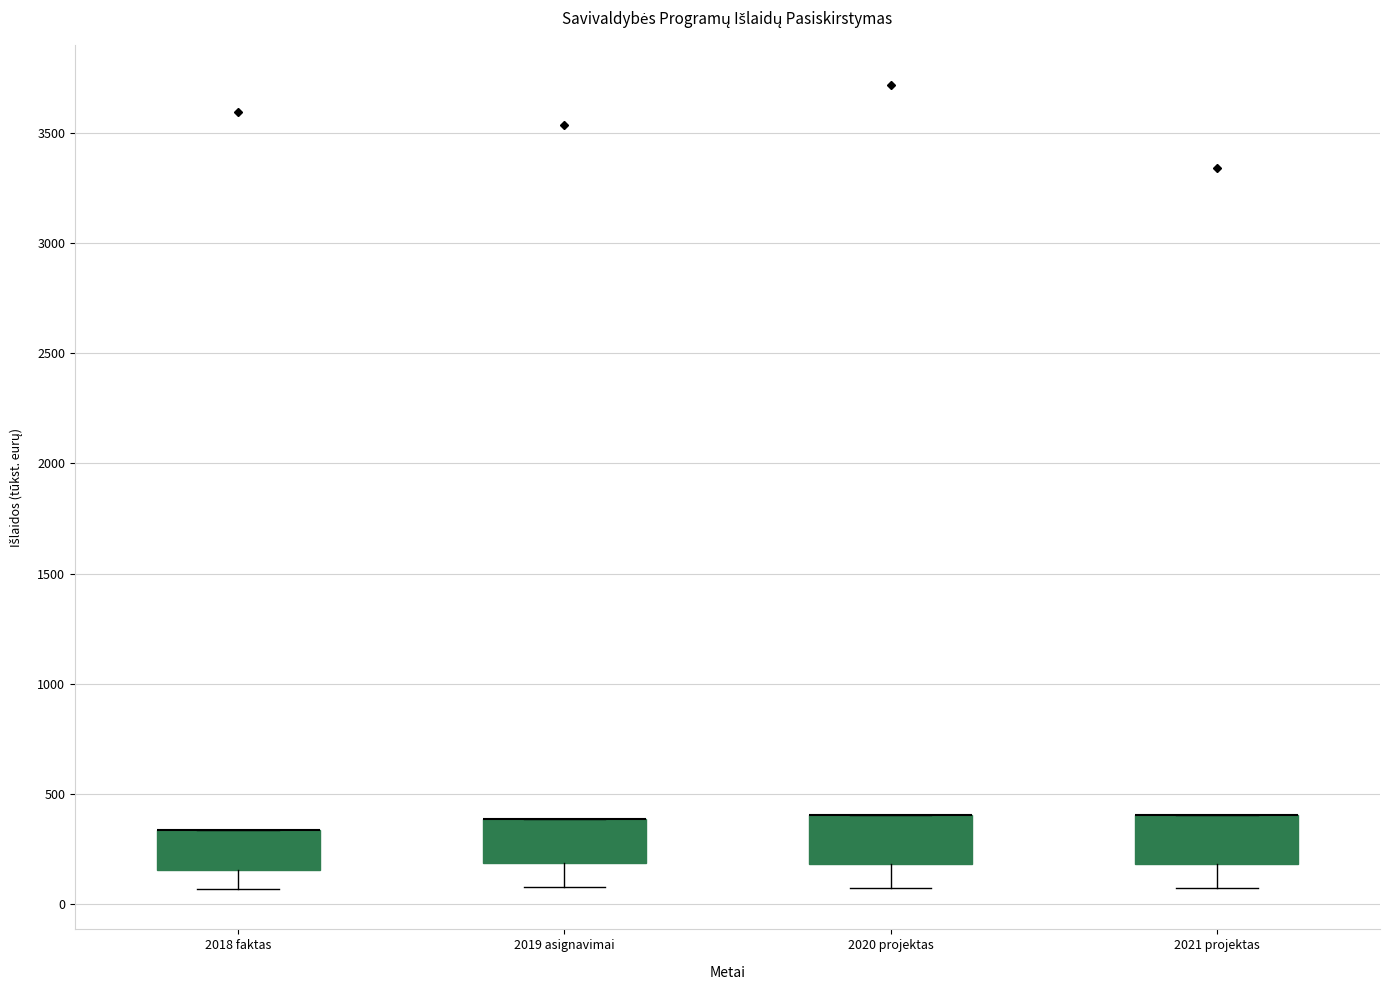

Reading left to right, transcribe this box plot: for each box, give where its median line is, the range the box spans, and where its two whiskers end, as read against the y-axis. The values are not printed on the chart, so give them approximately, as read against the axis.

2018 faktas: median 350 (drawn on the box's upper edge), box 150 to 350, whiskers 50 to 350
2019 asignavimai: median 400 (drawn on the box's upper edge), box 200 to 400, whiskers 100 to 400
2020 projektas: median 400 (drawn on the box's upper edge), box 200 to 400, whiskers 50 to 400
2021 projektas: median 400 (drawn on the box's upper edge), box 200 to 400, whiskers 50 to 400